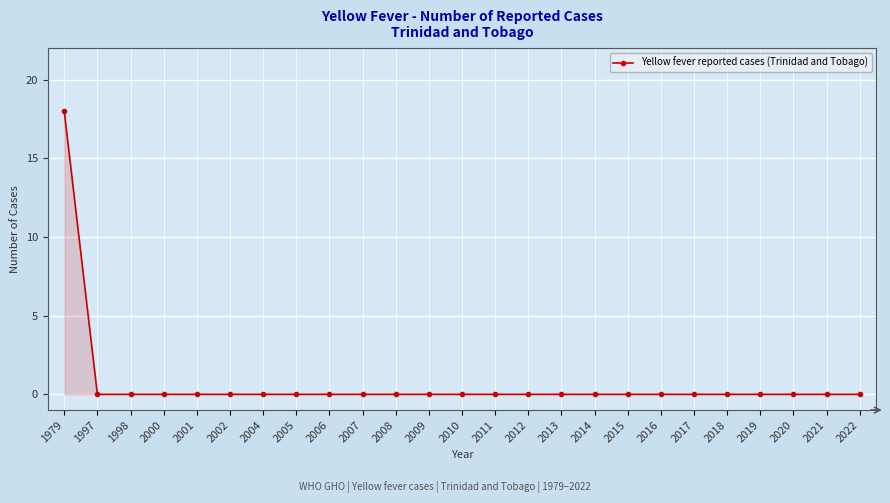

What is the maximum value shown in the chart?

18